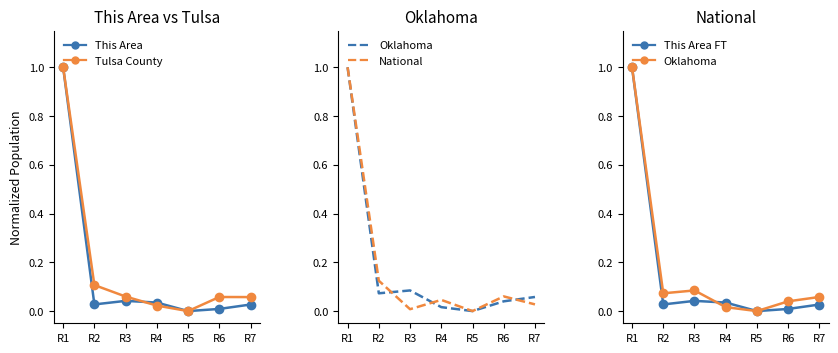

At which category is the sum across all series the highest?

R1